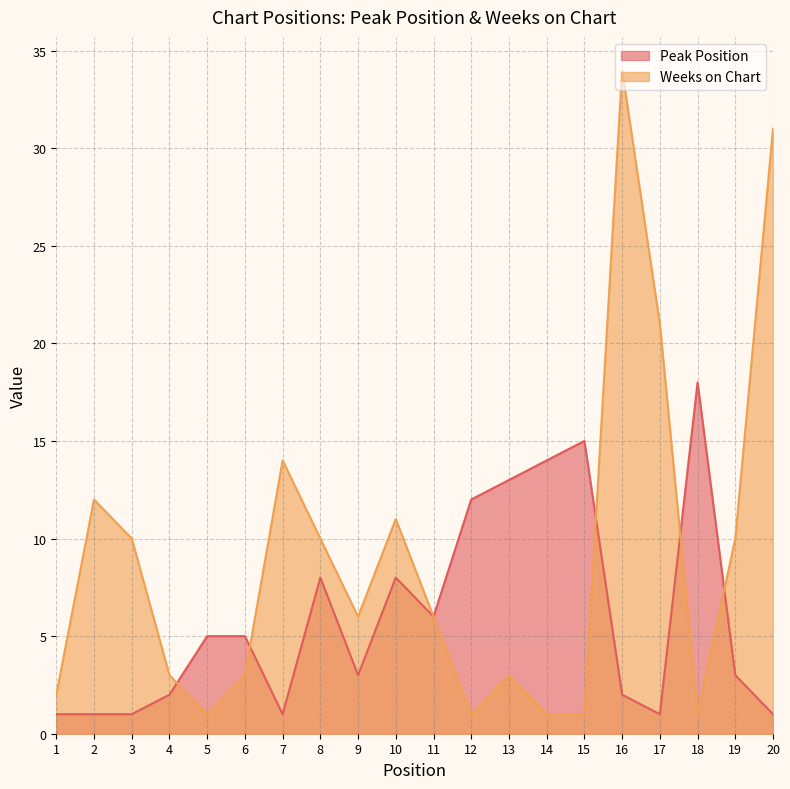

Between 3 and 10, which series saw the biggest shift?

Peak Position